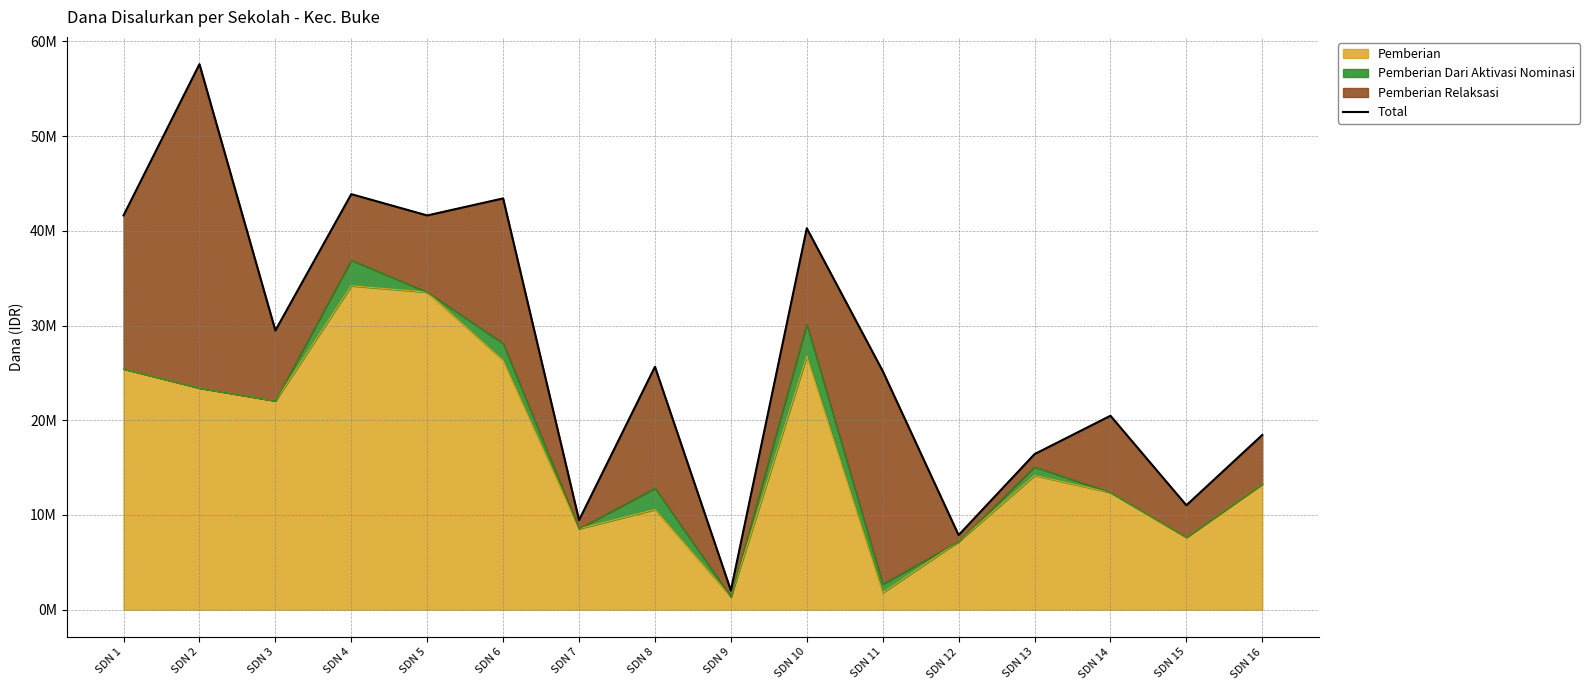

What is the change in value from SDN 10 to SDN 15?

-29250000